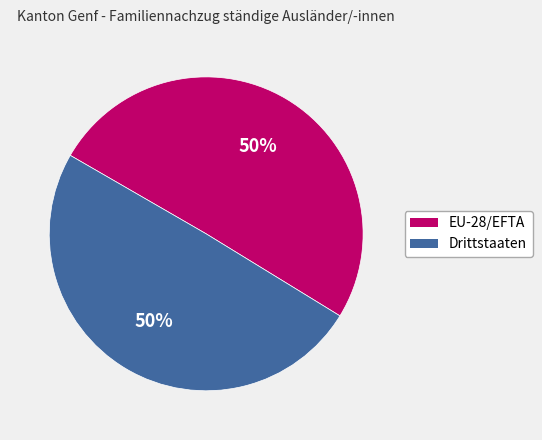

Approximately how many times larger is the value at Drittstaaten compared to EU-28/EFTA?

1.0